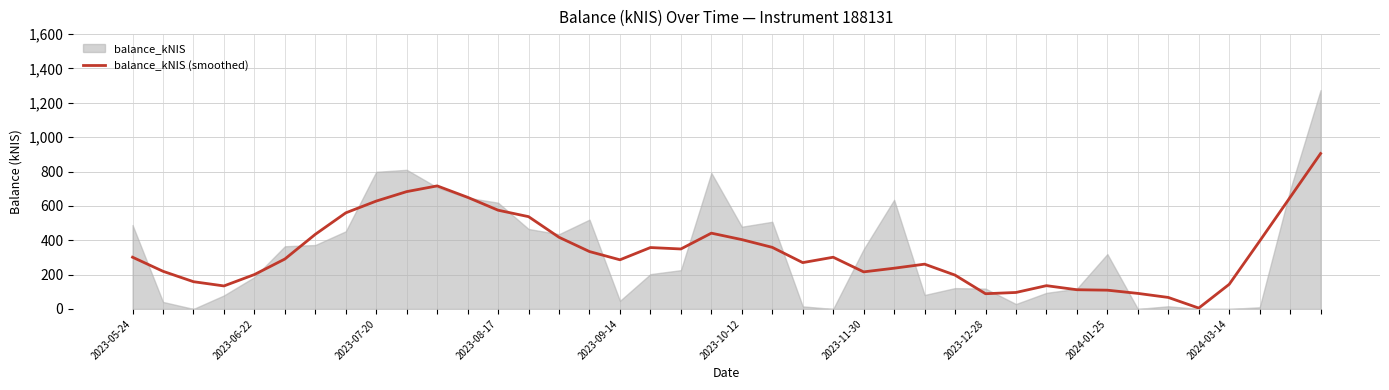

What is the maximum value for balance_kNIS (smoothed)?

904.8